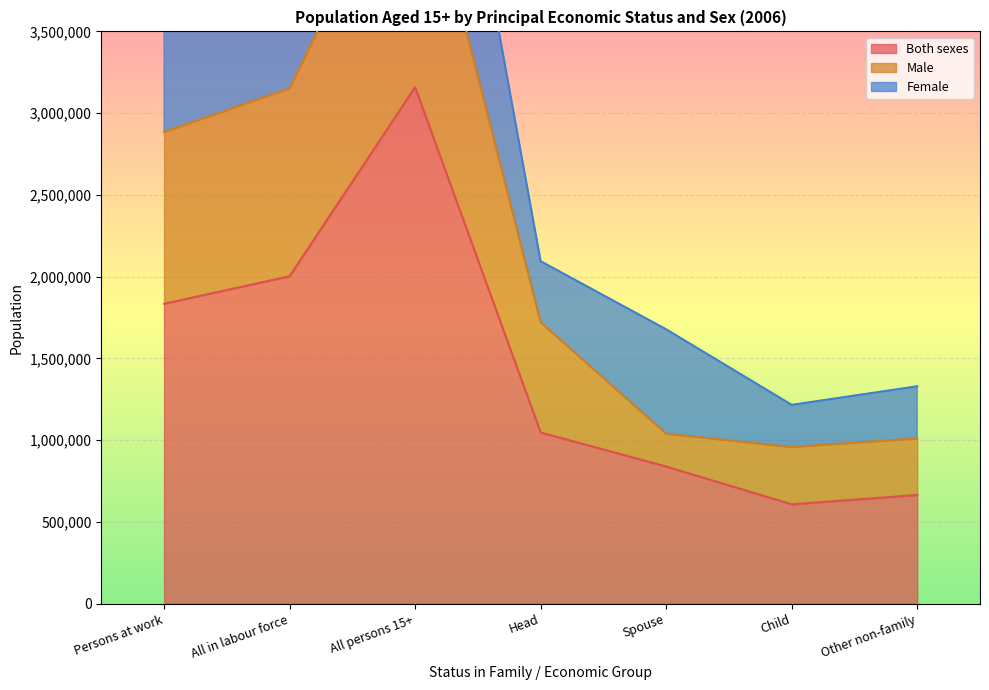

The Male series shows 935864 at Persons at work. True or false?

False